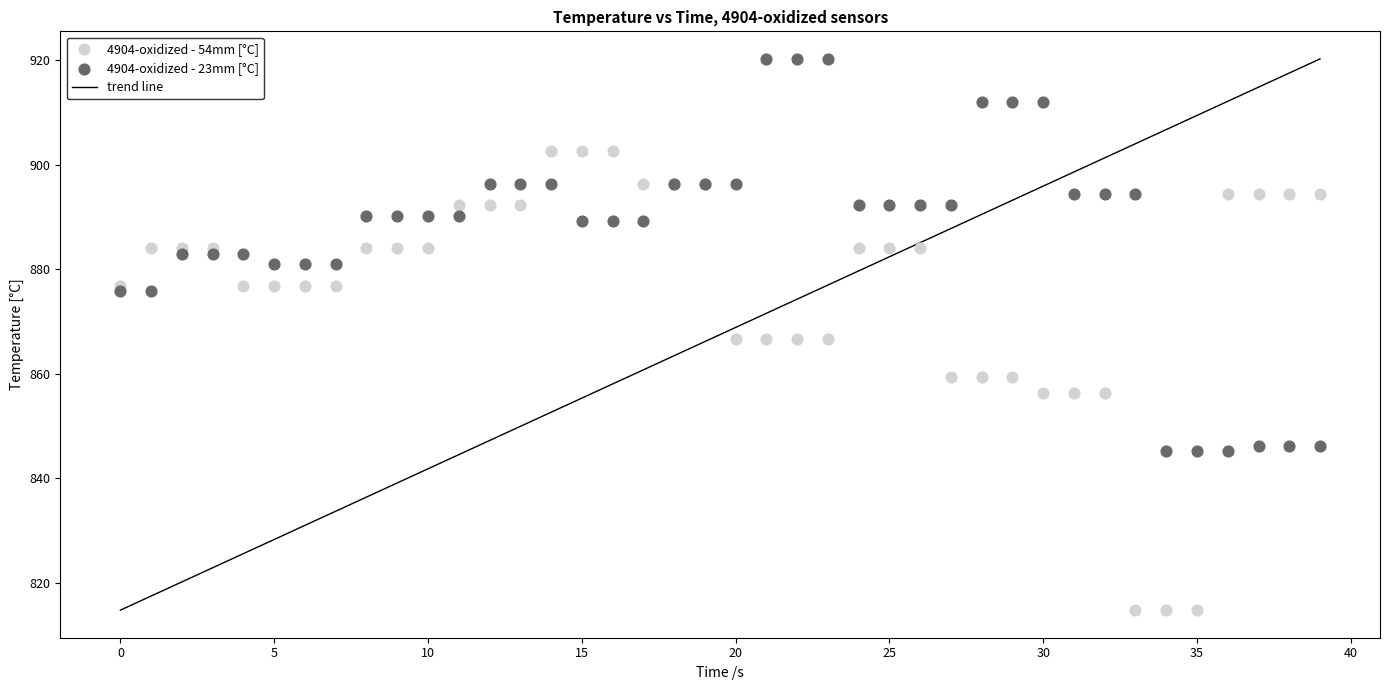

Which series has the largest Y range (max minus min)?

4904-oxidized - 54mm [°C]